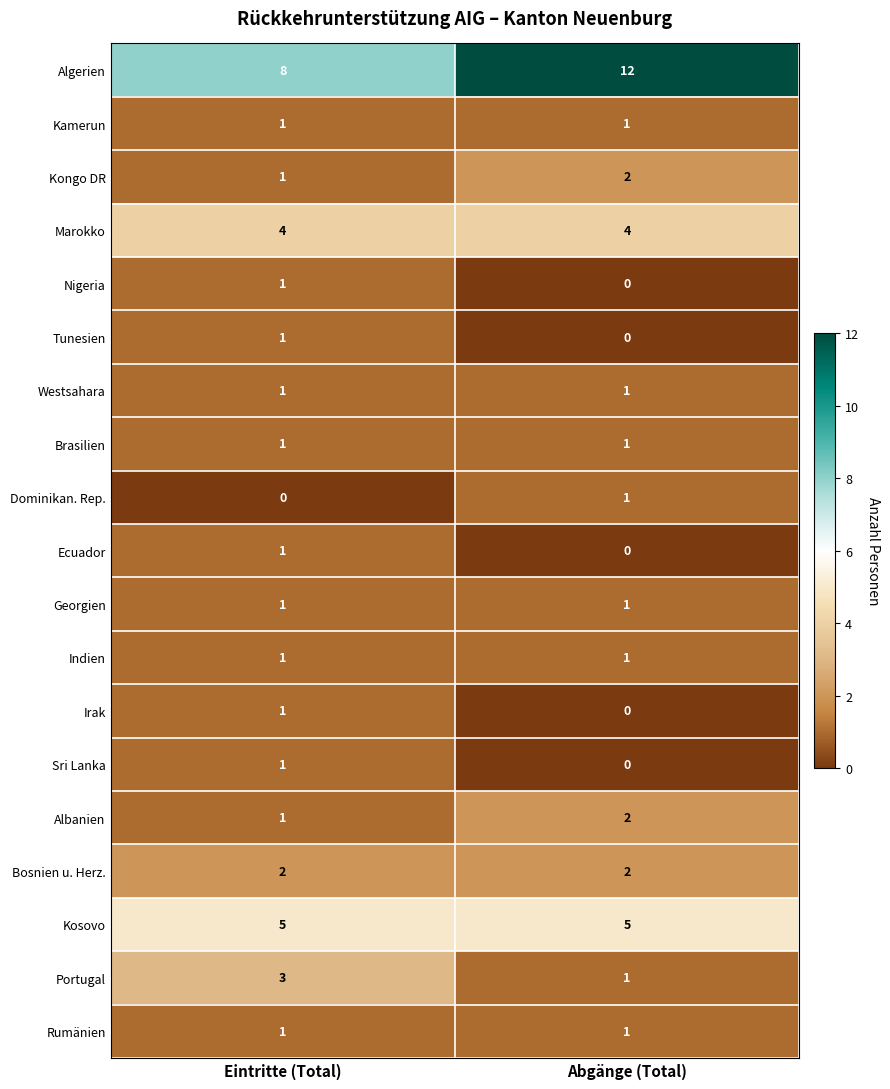

Is it true that Portugal equals 3 at Eintritte (Total)?

True